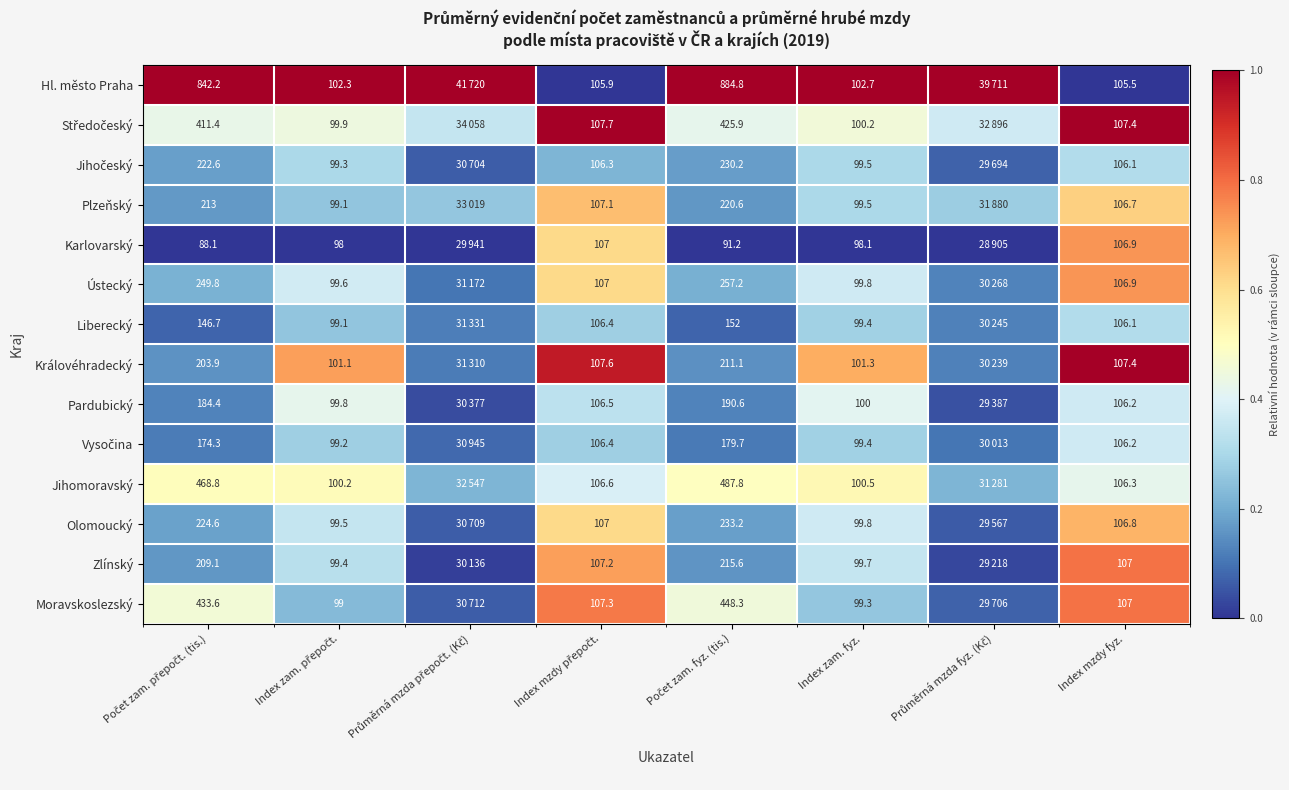

How many series are shown in this chart?

14